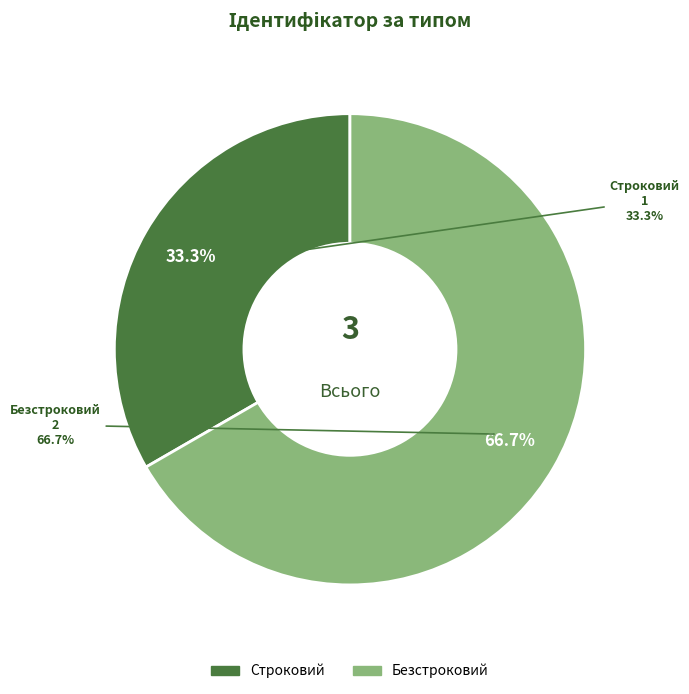

Which has a higher value, Строковий or Безстроковий?

Безстроковий